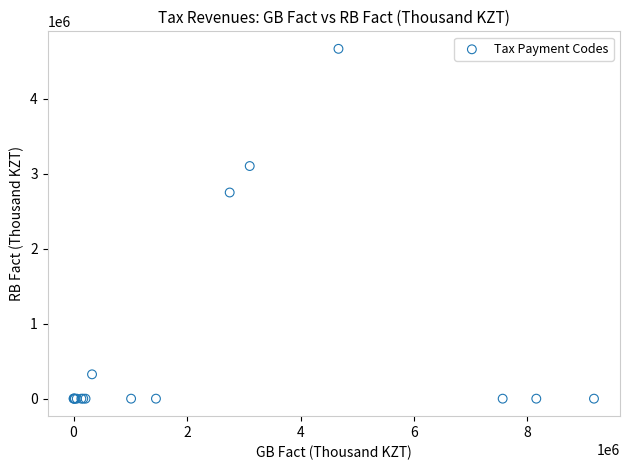

What Y value in the scatter plot is closest to 2334300?

2751192